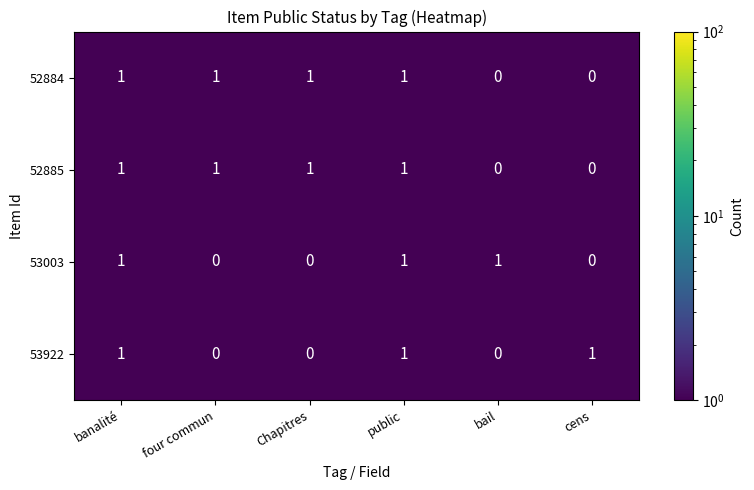

What is the sum of all 52884 values?

4